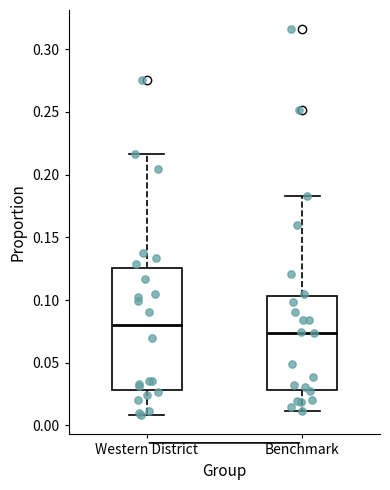

Reading left to right, transcribe this box plot: for each box, give where its median line is, the range the box spans, and where its two whiskers end, as read against the y-axis. The values are not printed on the chart, so give them approximately, as read against the axis.

Western District: median 0.080, box 0.030 to 0.125, whiskers 0.010 to 0.215
Benchmark: median 0.075, box 0.030 to 0.105, whiskers 0.010 to 0.185